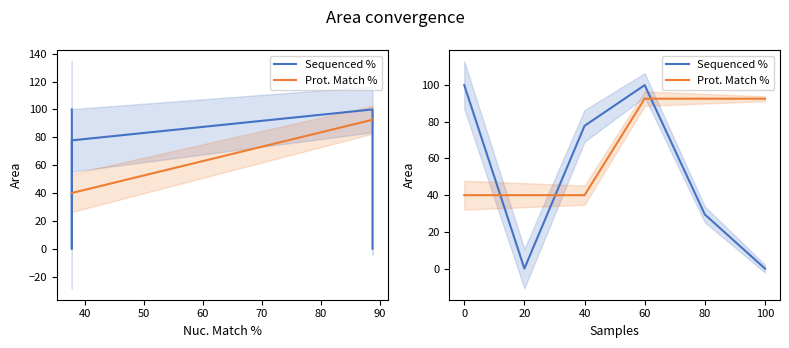

Which series ends up on top after the final intersection of Sequenced % and Prot. Match %?

Prot. Match %